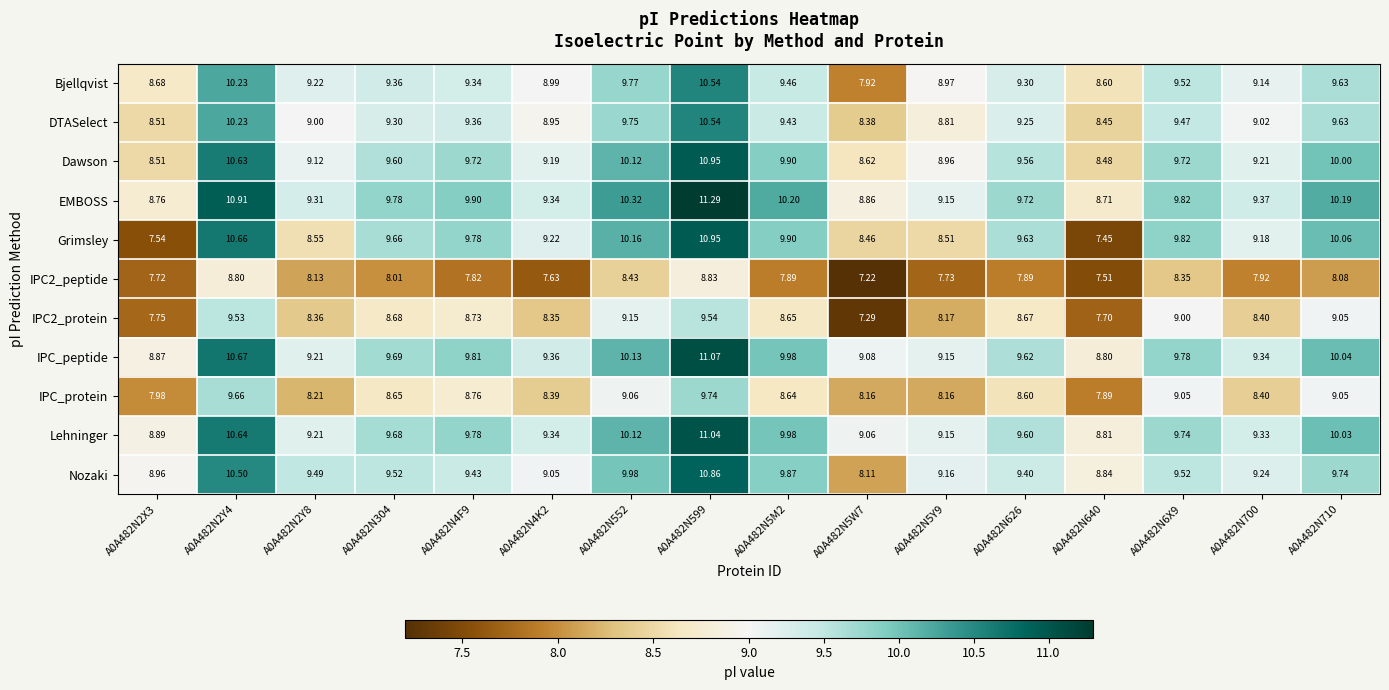

Which series changed the most between A0A482N2Y4 and A0A482N2Y8?

Grimsley